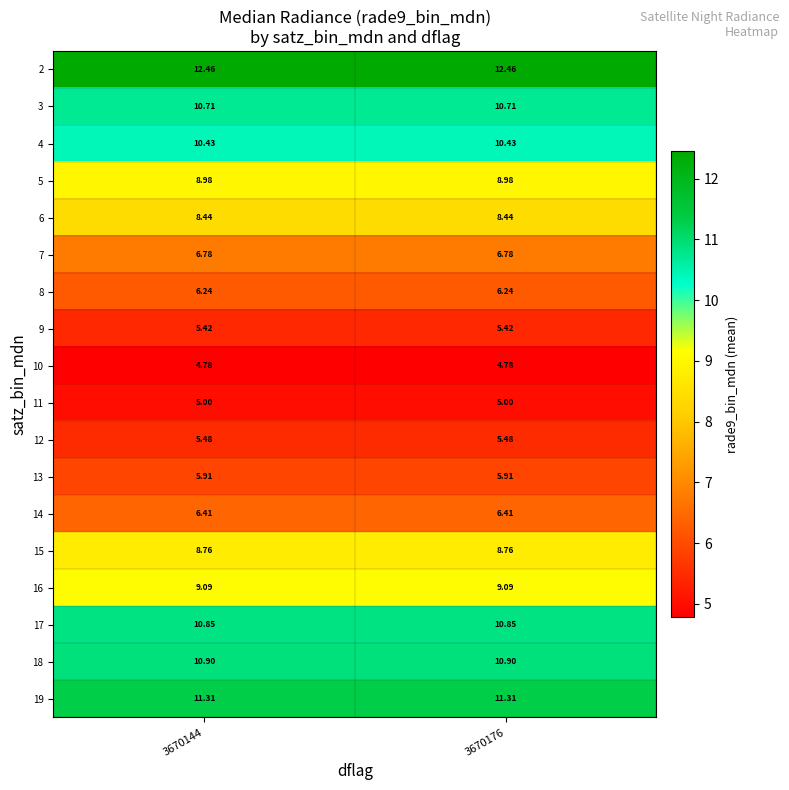

Is the value of 6 at 3670176 greater than the value of 15 at 3670176?

No